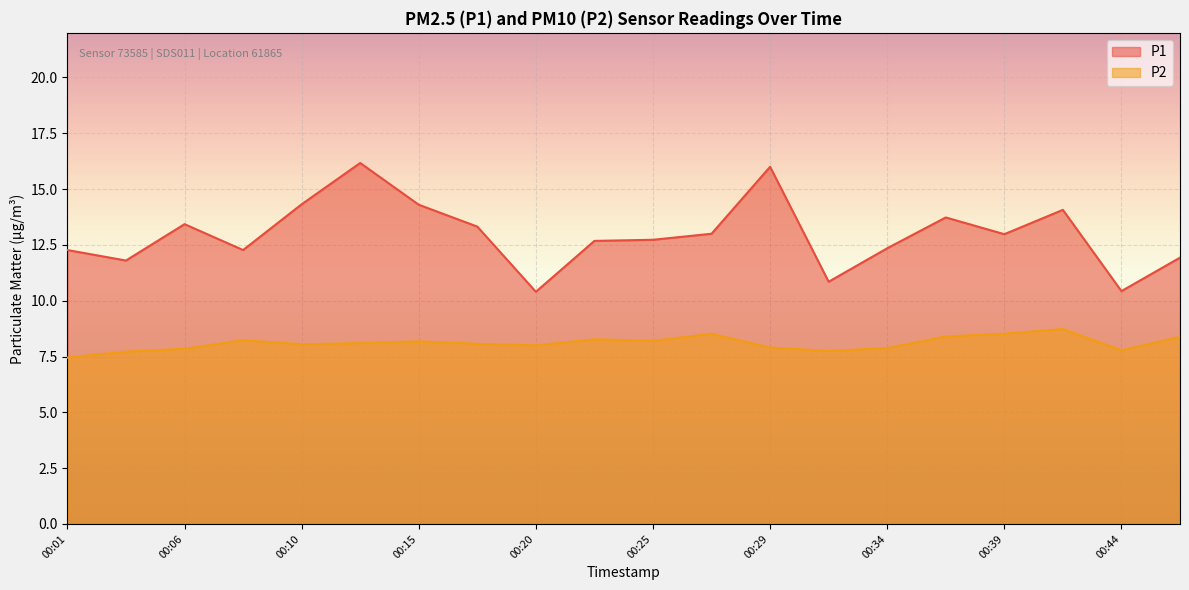

Is the value of P1 at 00:06 greater than the value of P2 at 00:03?

Yes